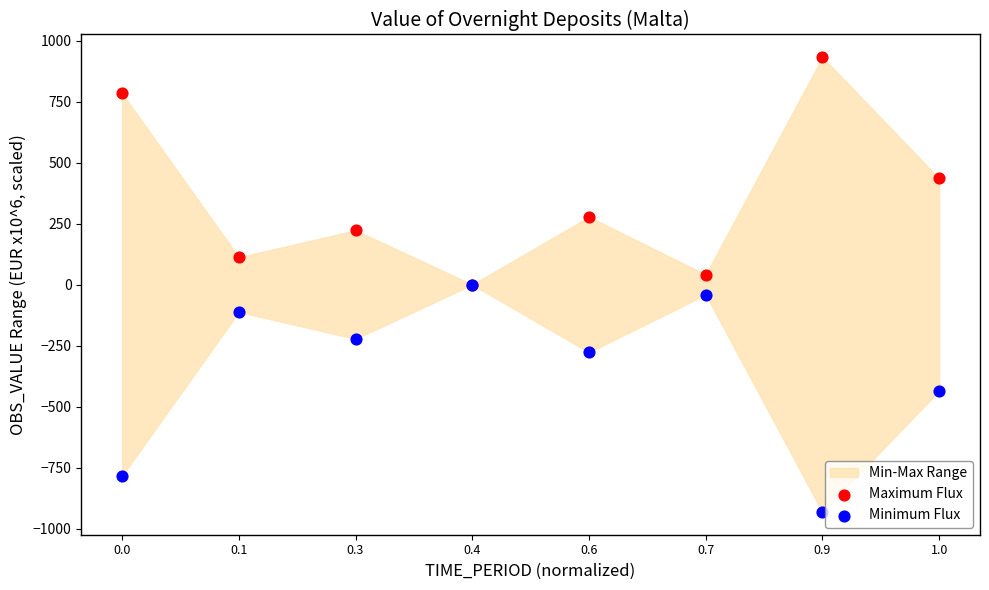

In the Maximum Flux series, what Y value is closest to 465?

434.9